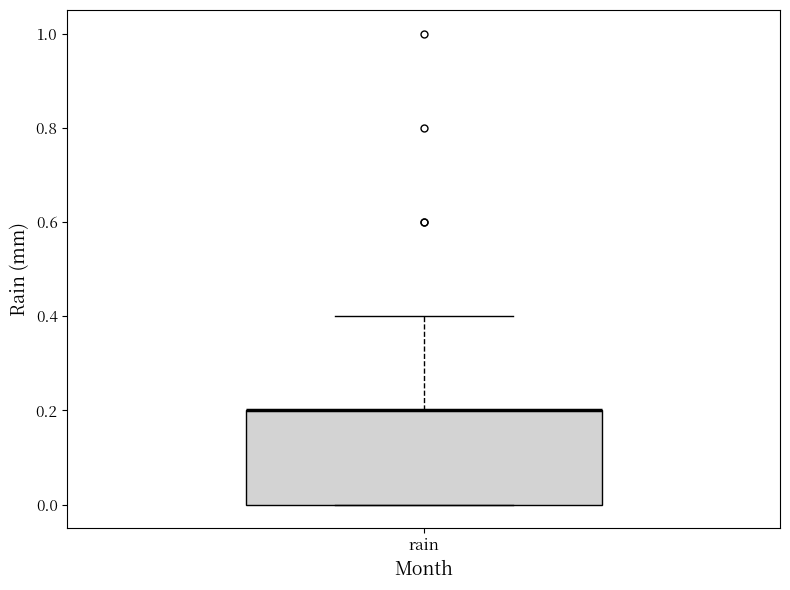

Read this box plot against the y-axis: the position of the median line, the range covered by the box, and the ends of both whiskers. The values are not printed on the chart, so give them approximately, as read against the axis.

median 0.2 (drawn on the box's upper edge), box 0.0 to 0.2, whiskers 0.0 to 0.4